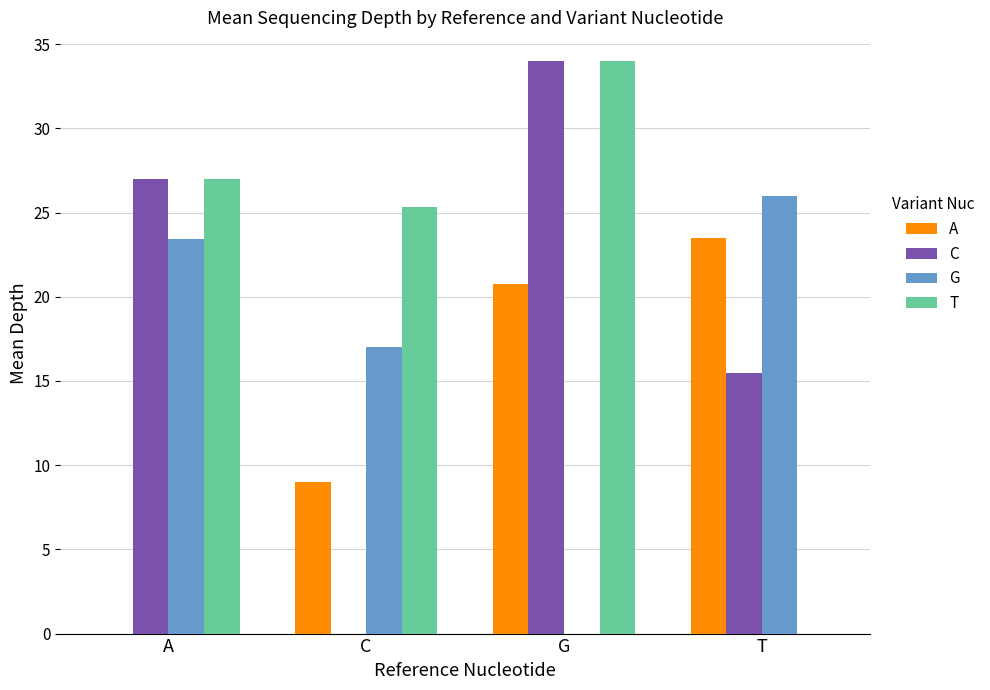

What is the sum of all C values?

76.5